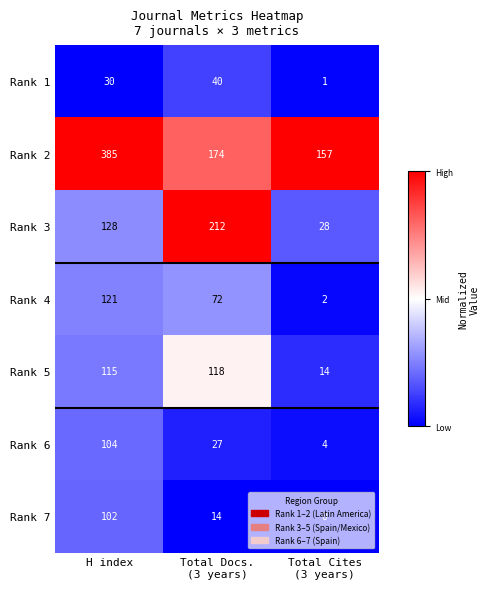

What is the sum of all Rank 3 values?

368